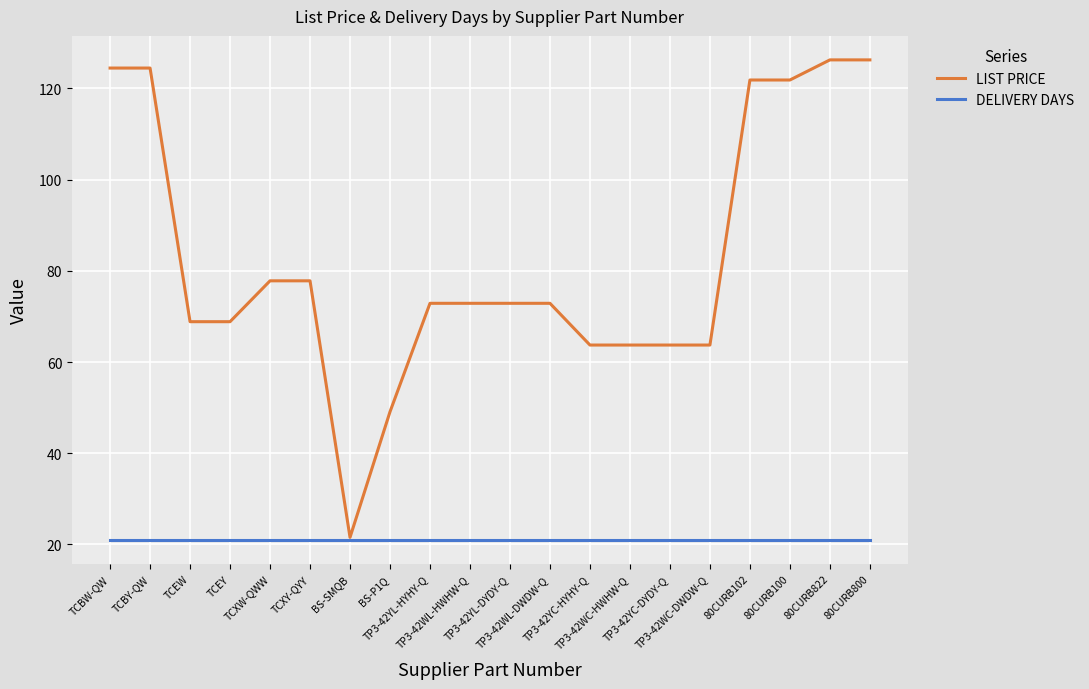

What is the difference between the highest and lowest values at TP3-42WL-DWDW-Q?

51.9